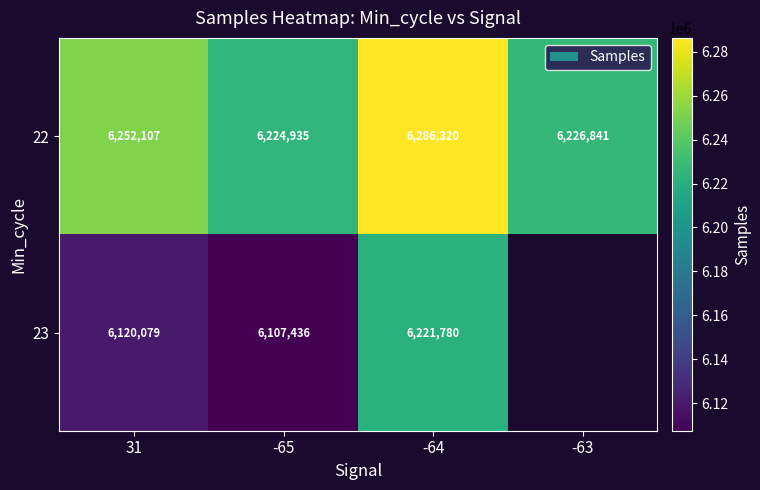

What is the sum of all 22 values?

24990203